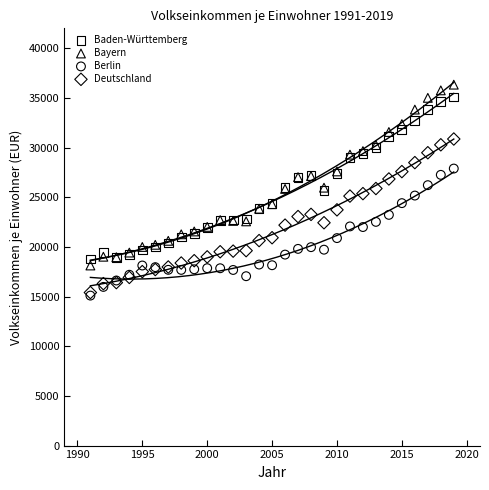

Which series has the widest spread of Y values?

Bayern